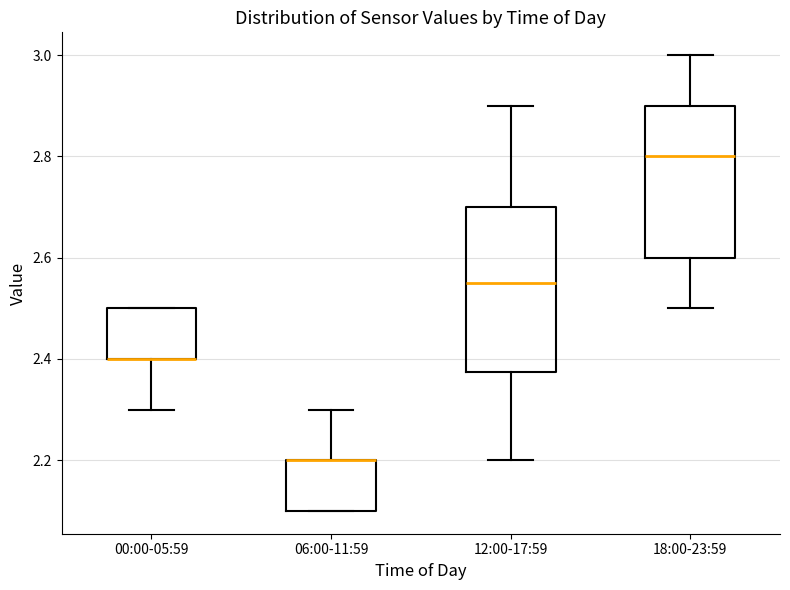

Where is the lower edge of the box for 00:00-05:59 on the y-axis? The values are not printed on the chart, so give them approximately, as read against the axis.

2.40